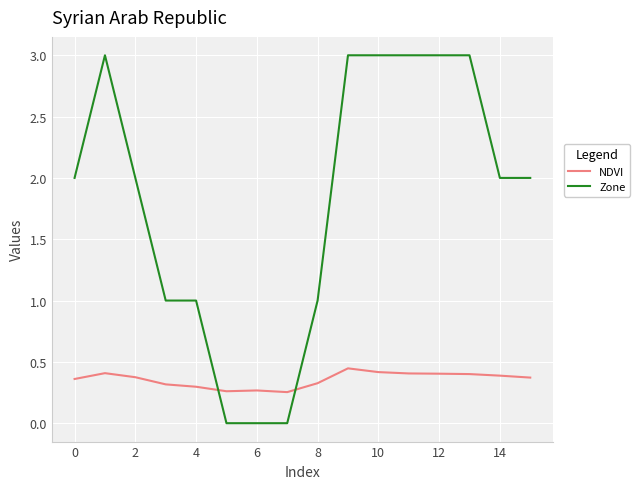

After their last crossing, which series has the higher values: Zone or NDVI?

Zone